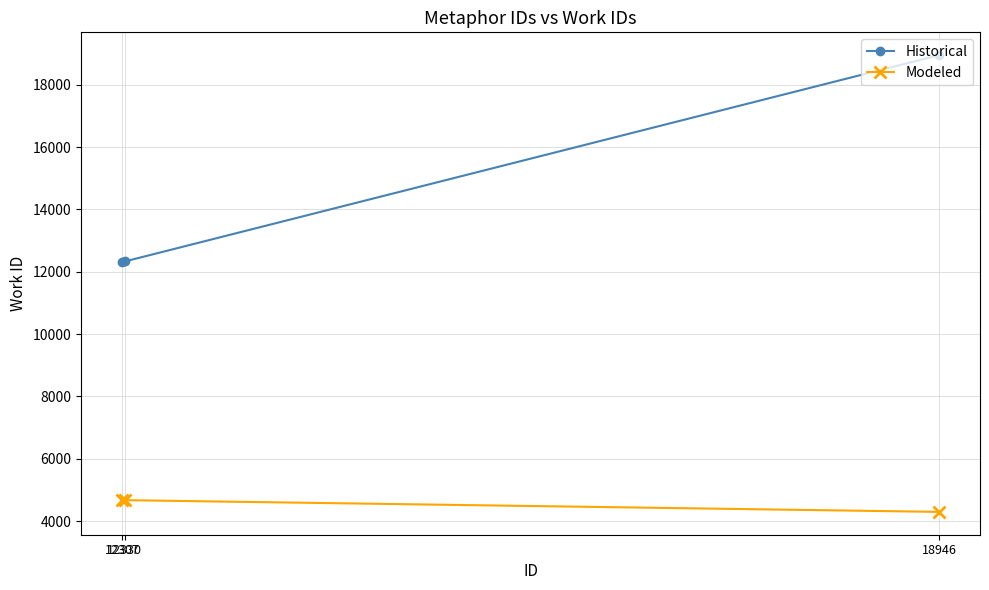

Is it true that Modeled equals 6853 at 12307?

False